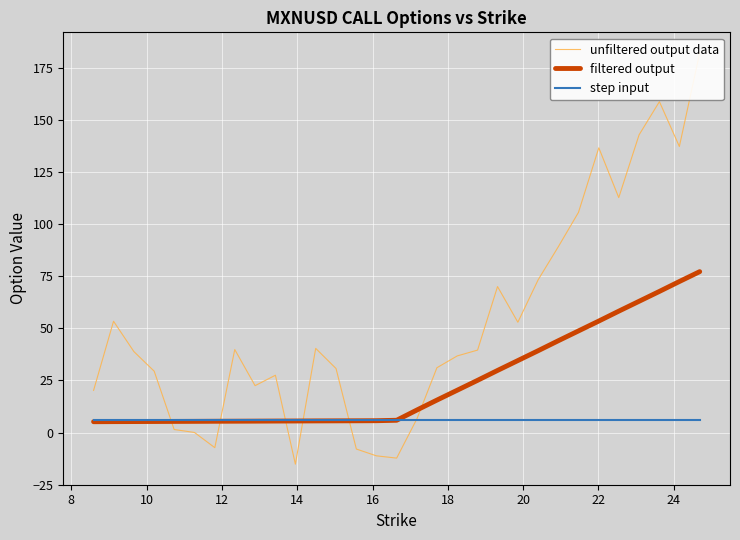

What is the maximum value for filtered output?

77.2